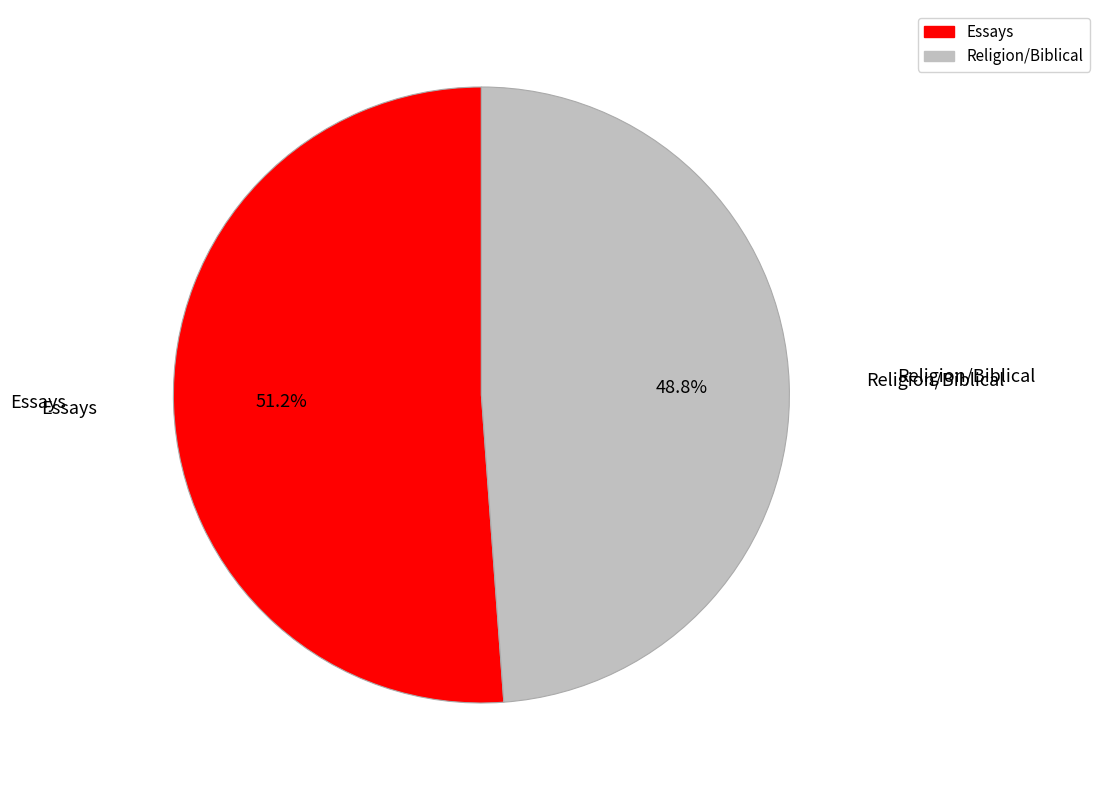

What is the majority slice?

Essays